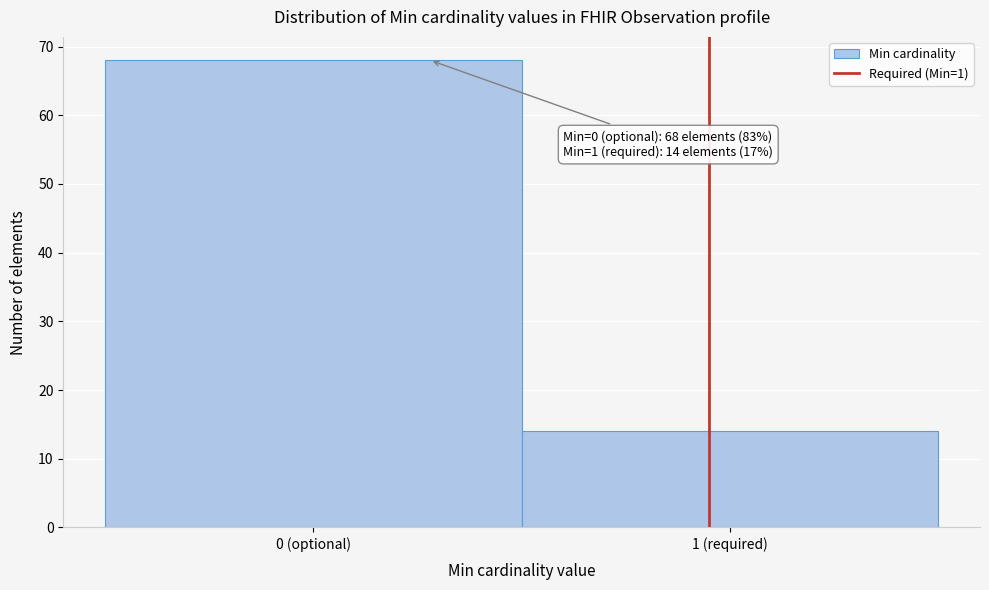

Reading left to right, extract all data points from this chart.

68	14